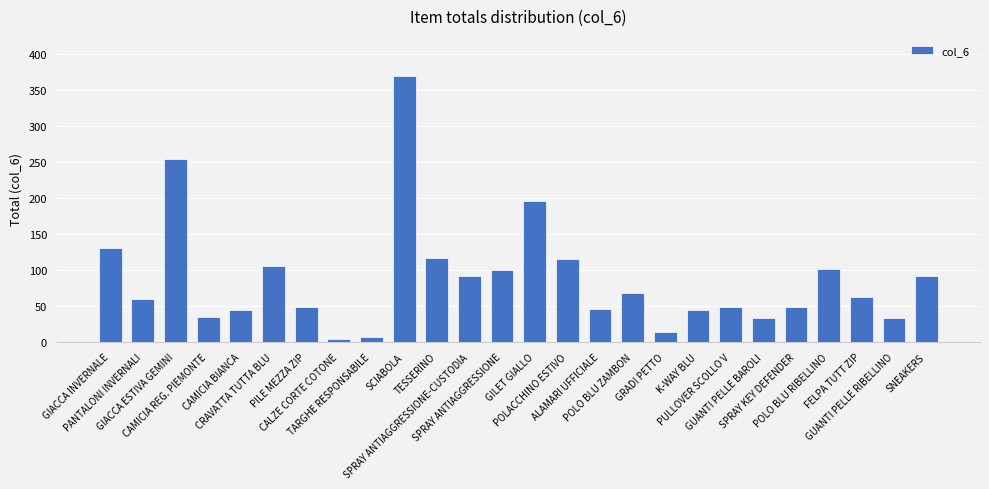

How many bars are there in total?

26